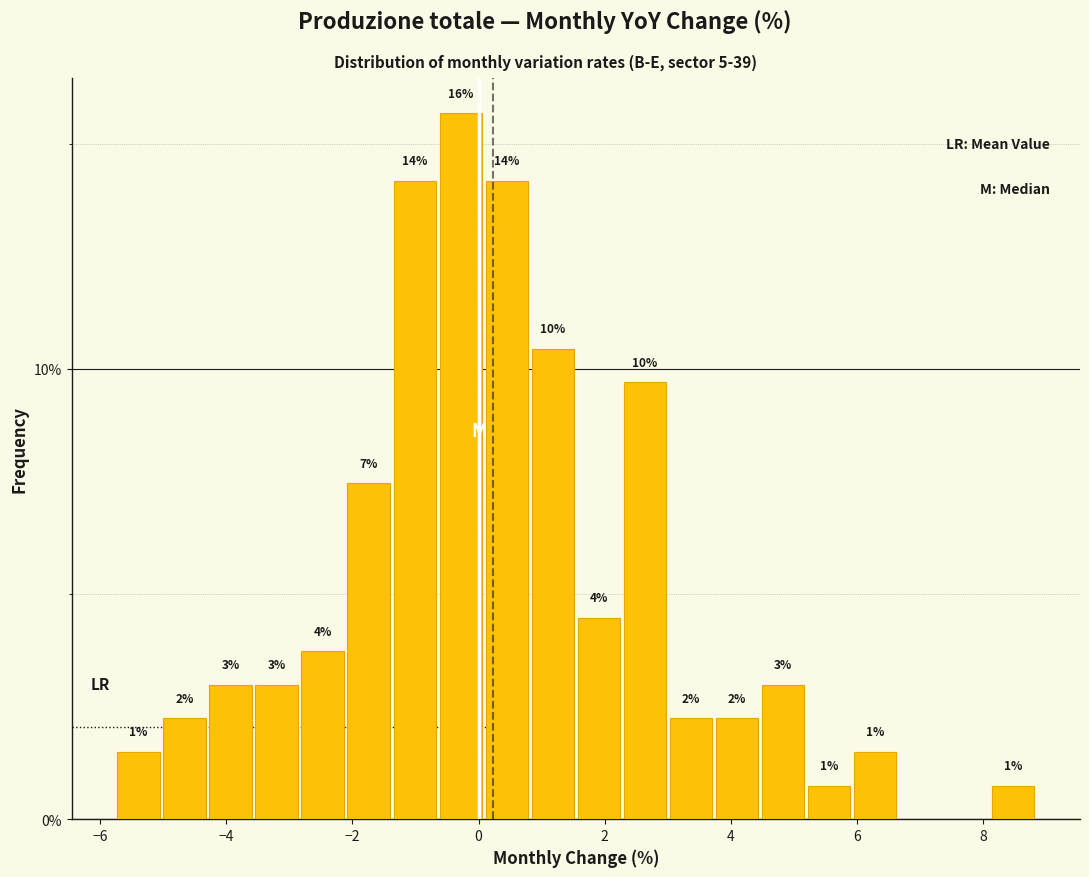

Around what value on the x-axis is the tallest bar? Give the approximate position of its centre, as read against the axis.

-0.2